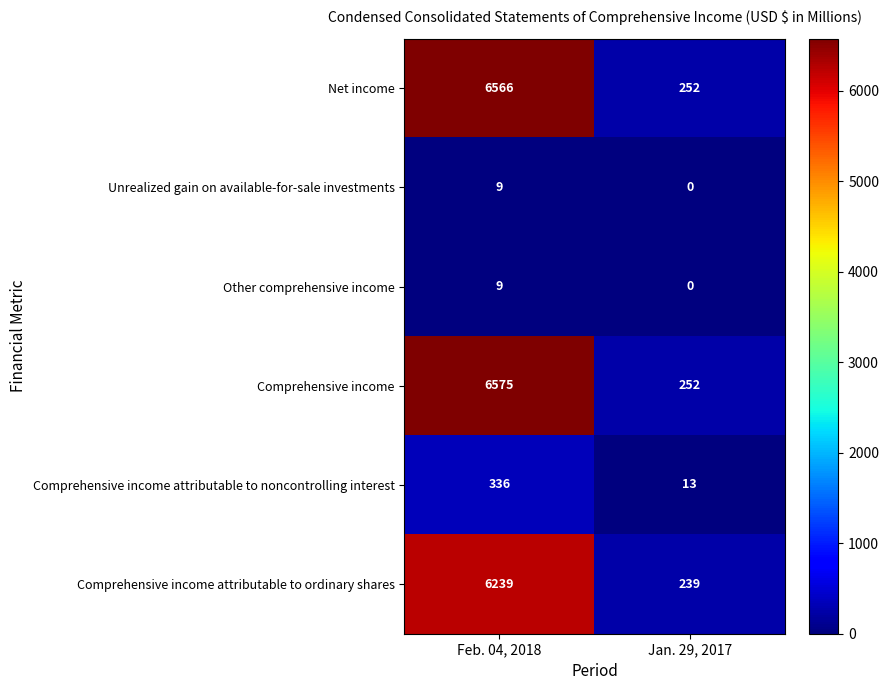

Reading right to left, extract all data points from this chart.

Net income: Jan. 29, 2017=252	Feb. 04, 2018=6566
Unrealized gain on available-for-sale investments: Jan. 29, 2017=0	Feb. 04, 2018=9
Other comprehensive income: Jan. 29, 2017=0	Feb. 04, 2018=9
Comprehensive income: Jan. 29, 2017=252	Feb. 04, 2018=6575
Comprehensive income attributable to noncontrolling interest: Jan. 29, 2017=13	Feb. 04, 2018=336
Comprehensive income attributable to ordinary shares: Jan. 29, 2017=239	Feb. 04, 2018=6239